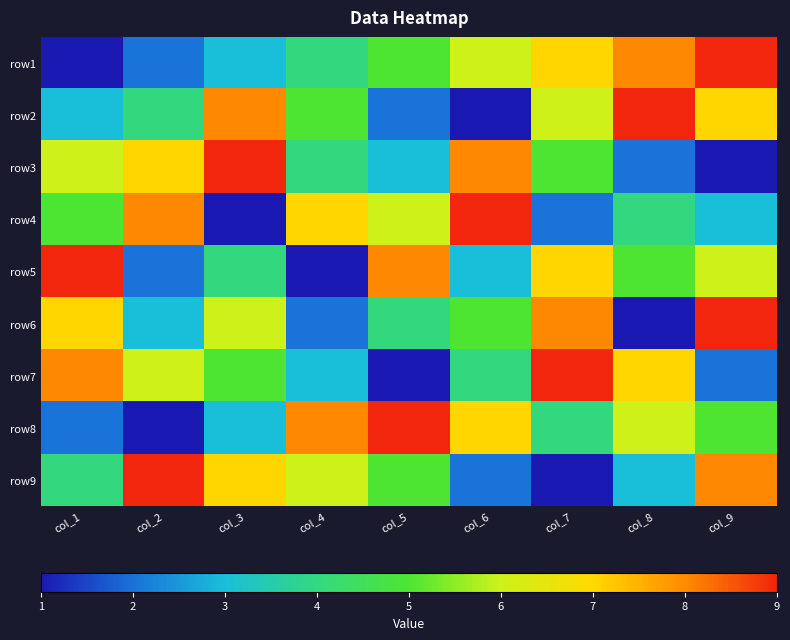

Reading left to right, list all the values displayed in this chart.

row1: col_1=1	col_2=2	col_3=3	col_4=4	col_5=5	col_6=6	col_7=7	col_8=8	col_9=9
row2: col_1=3	col_2=4	col_3=8	col_4=5	col_5=2	col_6=1	col_7=6	col_8=9	col_9=7
row3: col_1=6	col_2=7	col_3=9	col_4=4	col_5=3	col_6=8	col_7=5	col_8=2	col_9=1
row4: col_1=5	col_2=8	col_3=1	col_4=7	col_5=6	col_6=9	col_7=2	col_8=4	col_9=3
row5: col_1=9	col_2=2	col_3=4	col_4=1	col_5=8	col_6=3	col_7=7	col_8=5	col_9=6
row6: col_1=7	col_2=3	col_3=6	col_4=2	col_5=4	col_6=5	col_7=8	col_8=1	col_9=9
row7: col_1=8	col_2=6	col_3=5	col_4=3	col_5=1	col_6=4	col_7=9	col_8=7	col_9=2
row8: col_1=2	col_2=1	col_3=3	col_4=8	col_5=9	col_6=7	col_7=4	col_8=6	col_9=5
row9: col_1=4	col_2=9	col_3=7	col_4=6	col_5=5	col_6=2	col_7=1	col_8=3	col_9=8